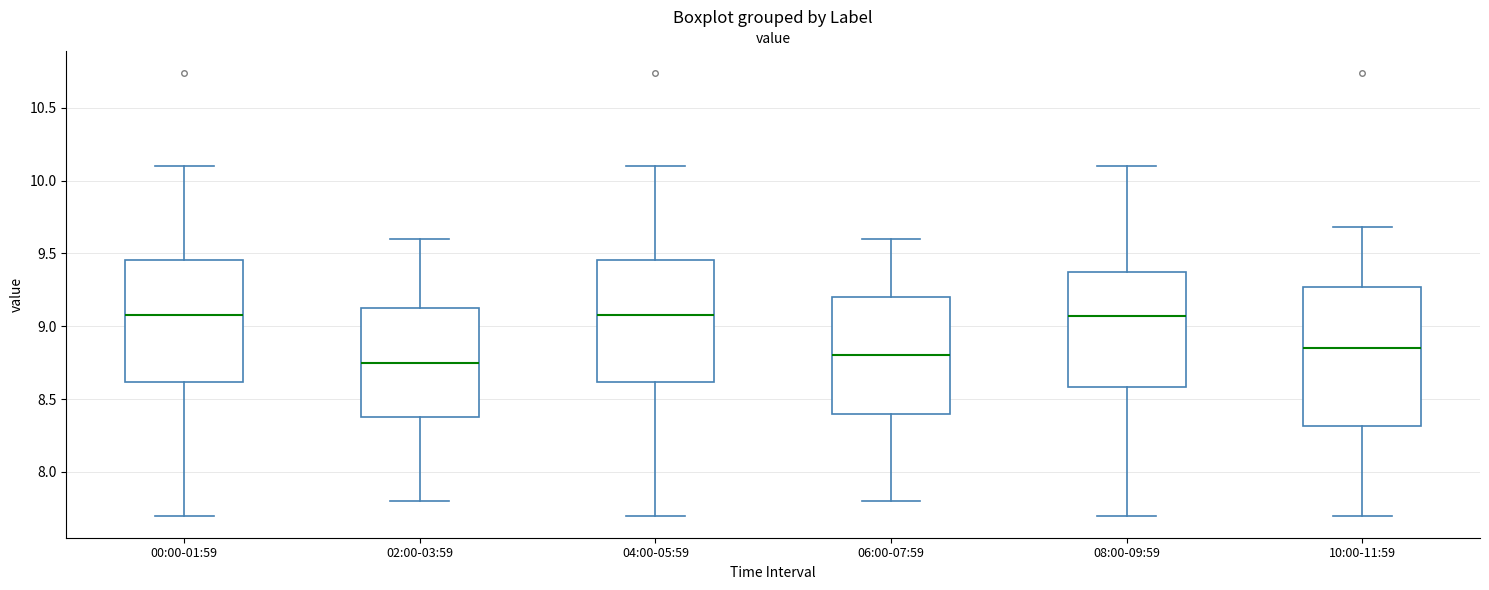

Reading left to right, read every box against the y-axis: the position of its median line, the range the box covers, and the ends of its whiskers. The values are not printed on the chart, so give them approximately, as read against the axis.

00:00-01:59: median 9.10, box 8.60 to 9.45, whiskers 7.70 to 10.10
02:00-03:59: median 8.75, box 8.40 to 9.15, whiskers 7.80 to 9.60
04:00-05:59: median 9.10, box 8.60 to 9.45, whiskers 7.70 to 10.10
06:00-07:59: median 8.80, box 8.40 to 9.20, whiskers 7.80 to 9.60
08:00-09:59: median 9.05, box 8.60 to 9.40, whiskers 7.70 to 10.10
10:00-11:59: median 8.85, box 8.30 to 9.25, whiskers 7.70 to 9.70